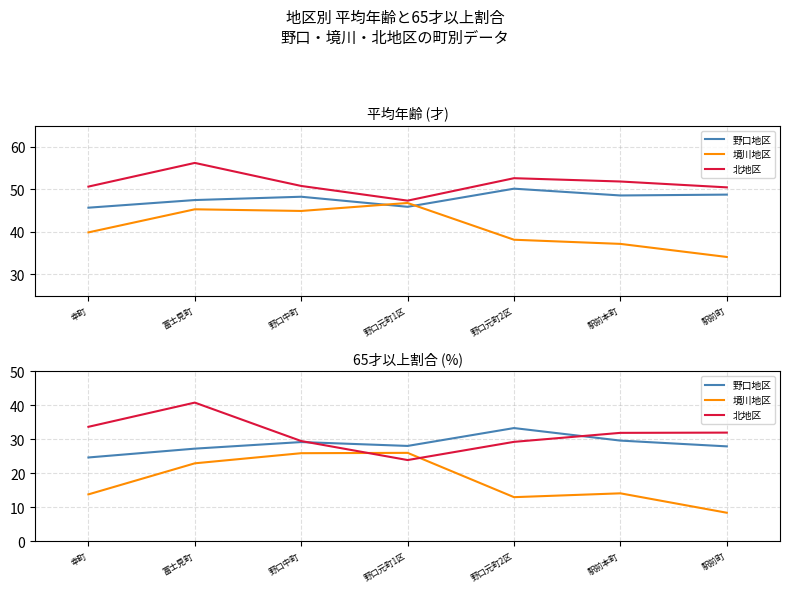

What is the difference between the highest and lowest values at 野口元町1区?

4.2